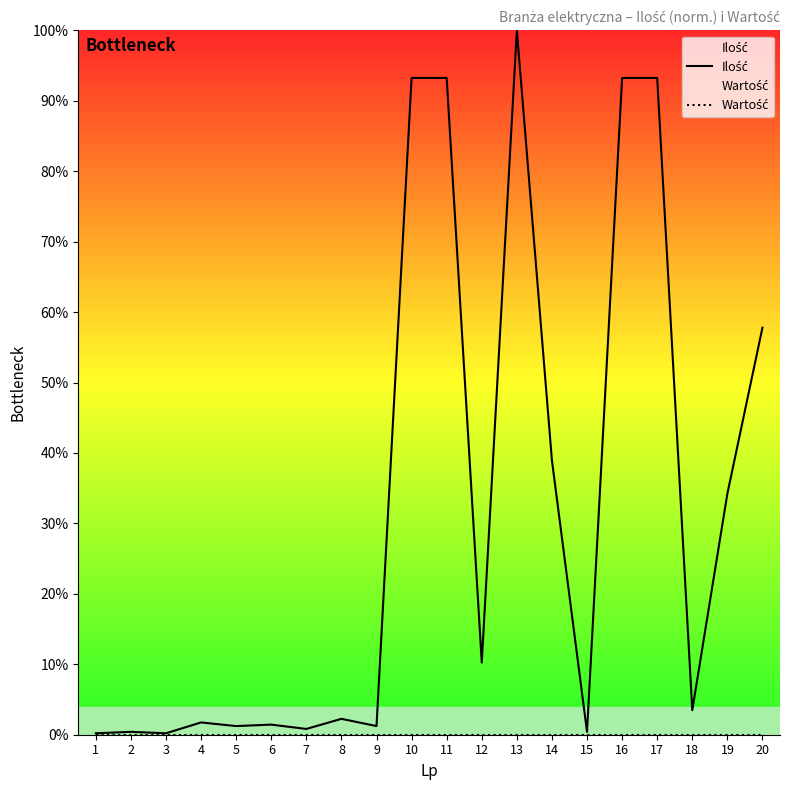

How many data points in Ilość are above 3?

10